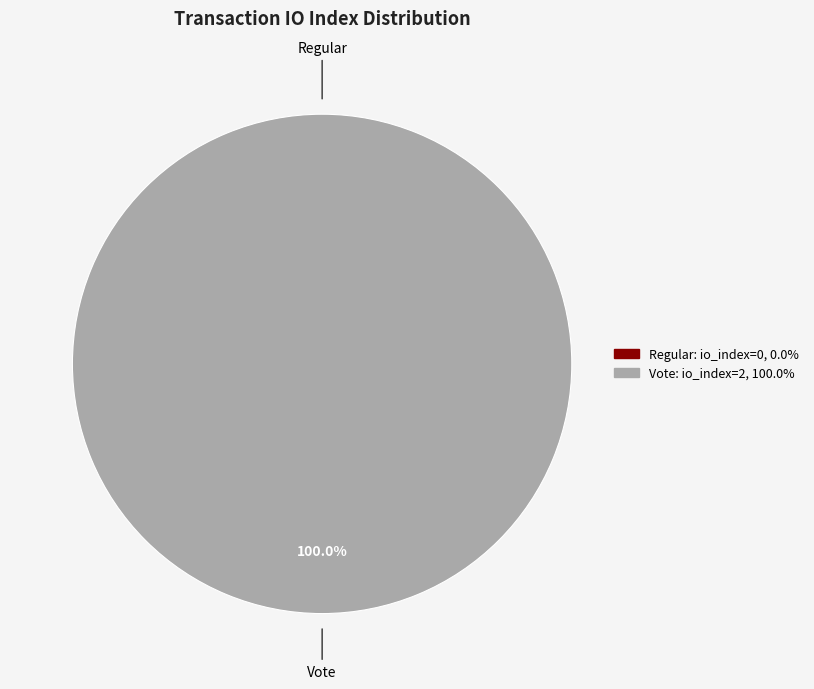

Is there a majority slice in this chart?

Yes